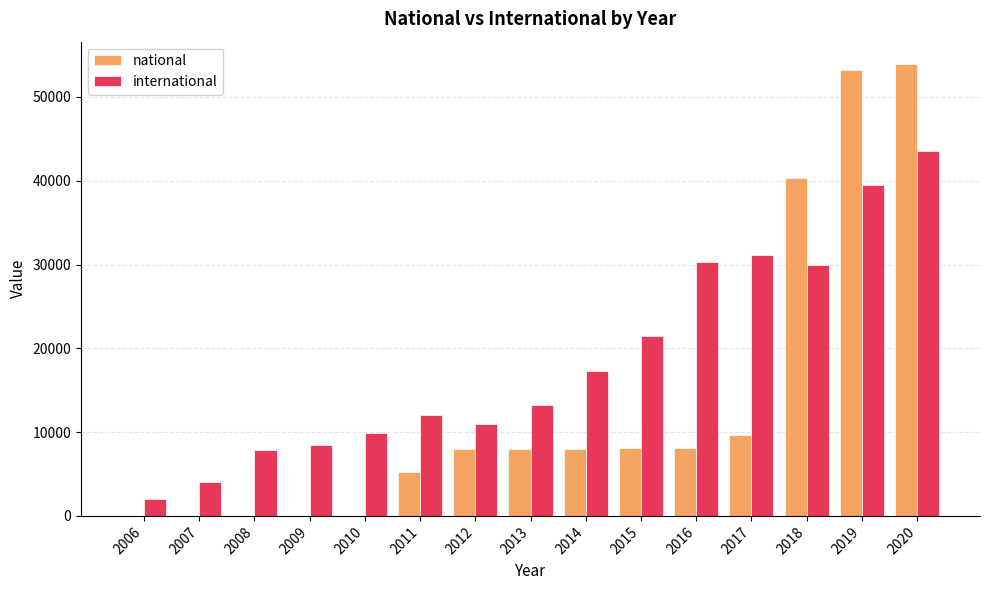

Which series changed the most between 2013 and 2016?

international